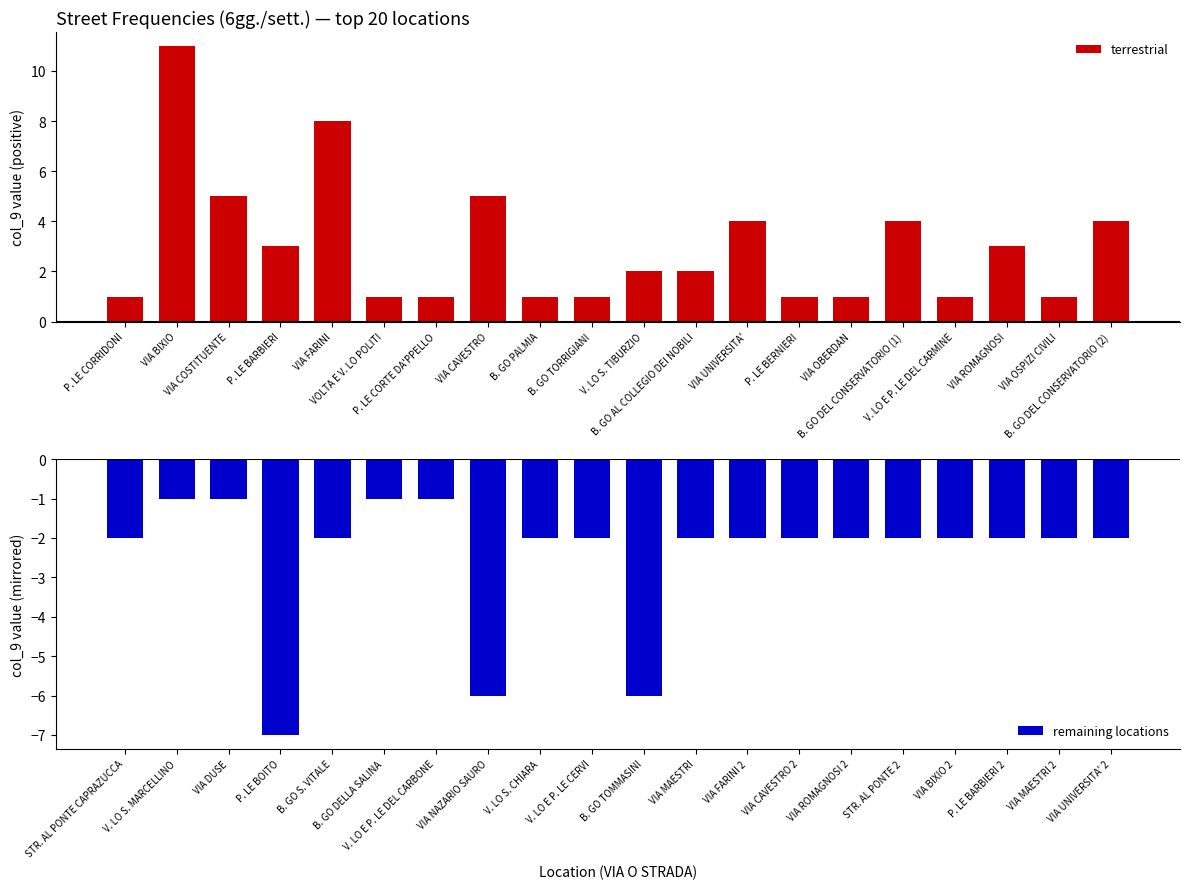

What is the sum of all terrestrial values?

60